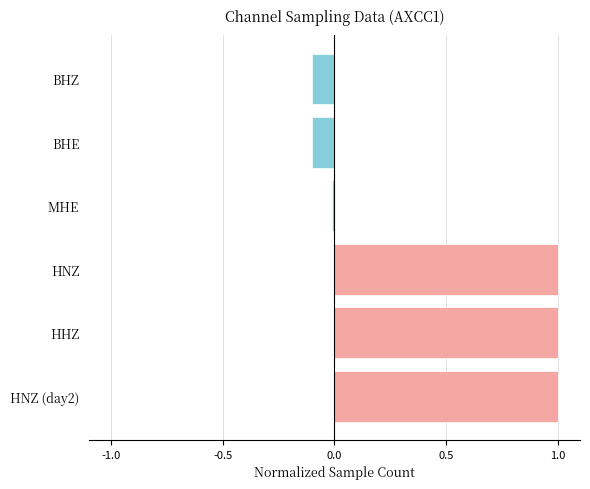

What is the average value?

0.5